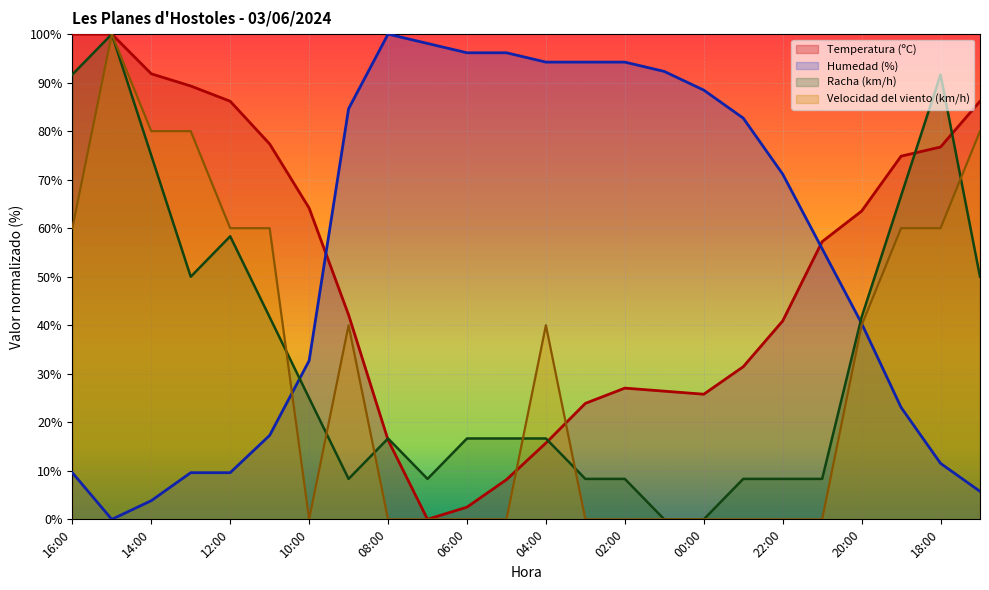

Which series has the largest total across all categories?

Humedad (%)